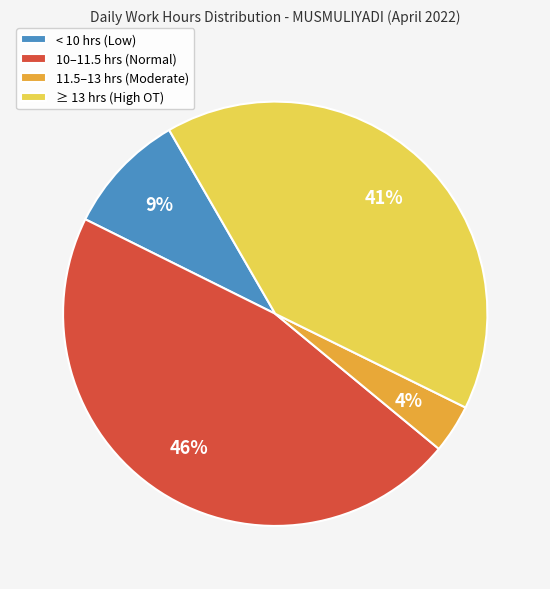

True or false: ≥ 13 hrs (High OT) accounts for 41% of the total.

True